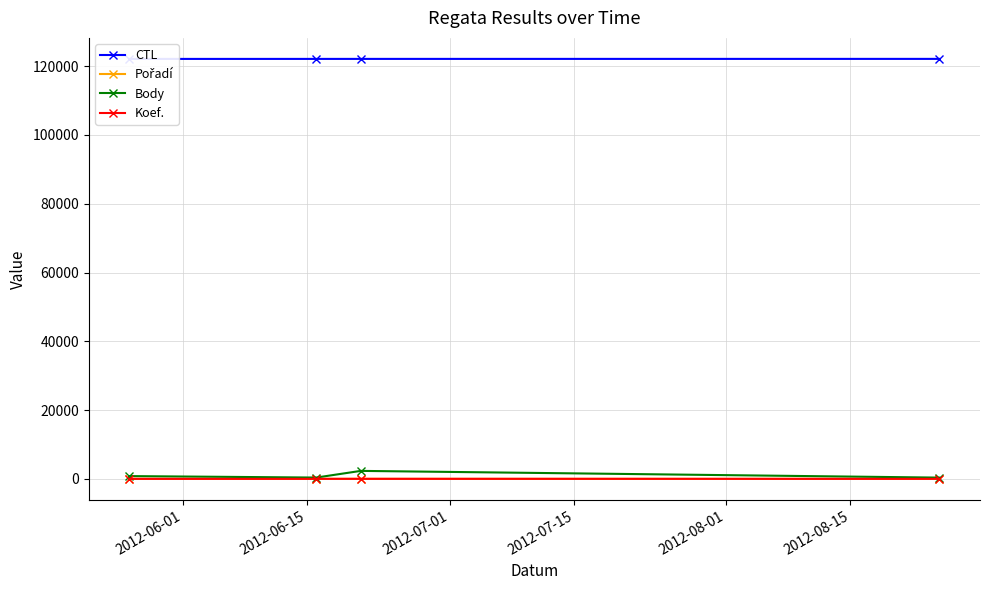

Which series has the largest total across all categories?

CTL